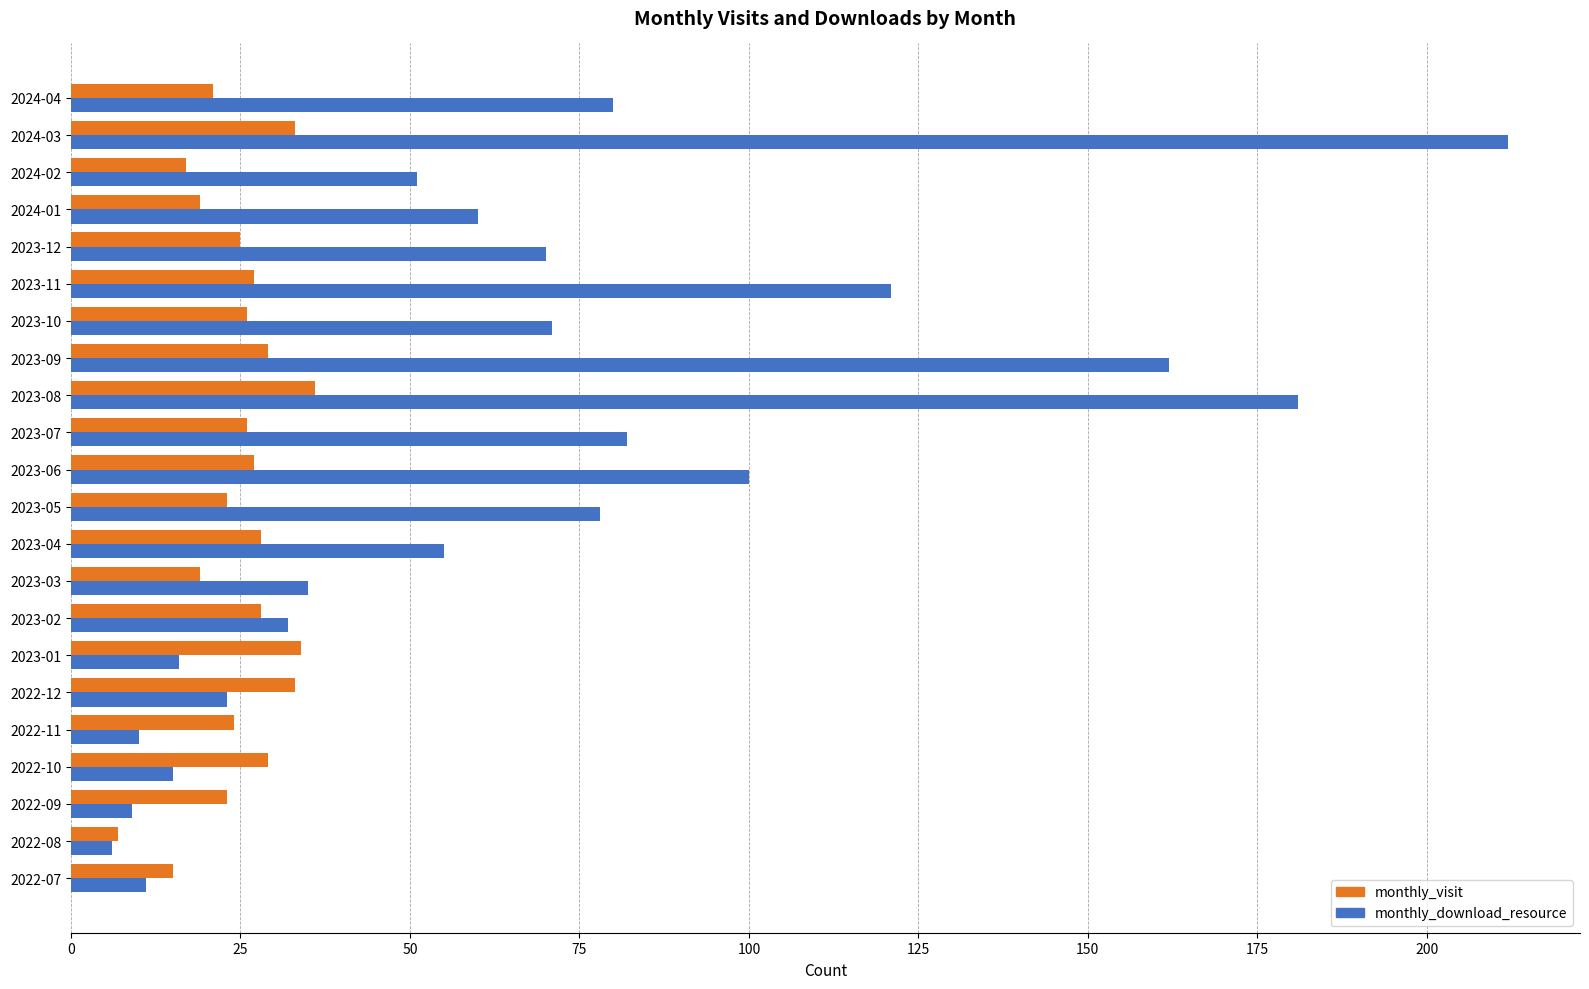

Which series has the largest range (max minus min)?

monthly_download_resource